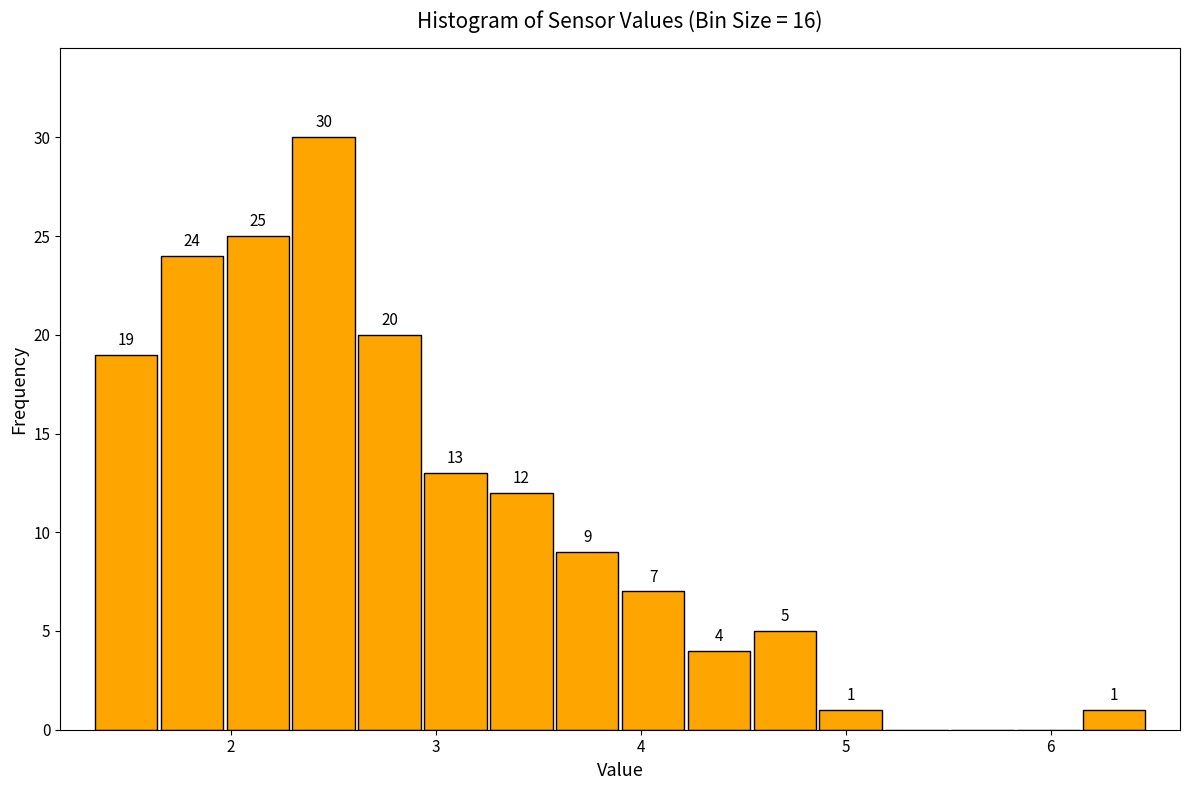

Around what value on the x-axis is the tallest bar? Give the approximate position of its centre, as read against the axis.

2.5